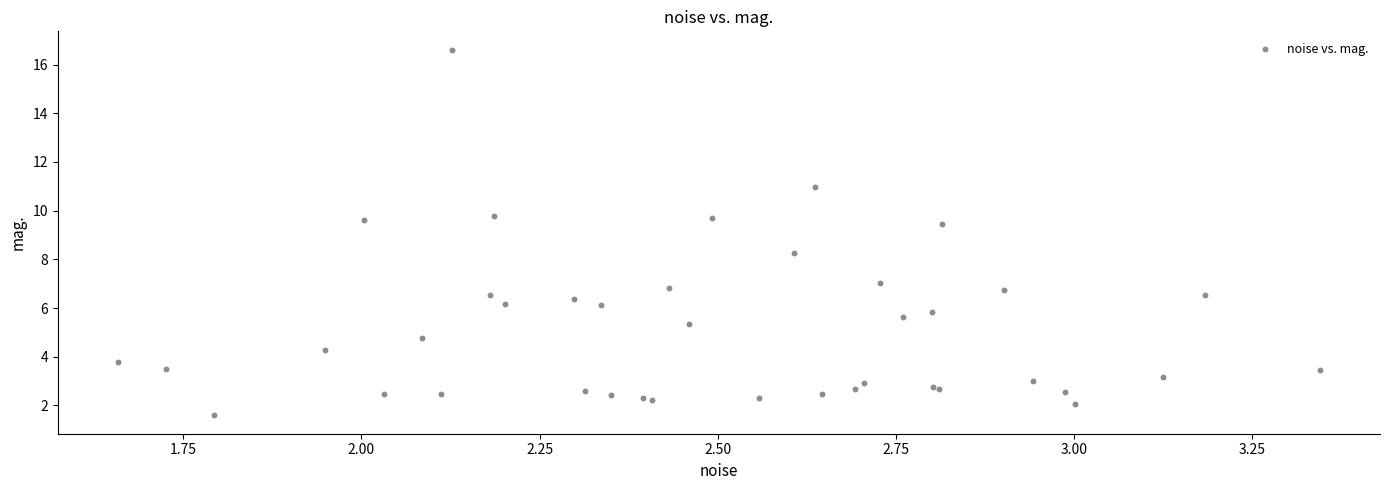

What Y value in the scatter plot is closest to 9?

9.4